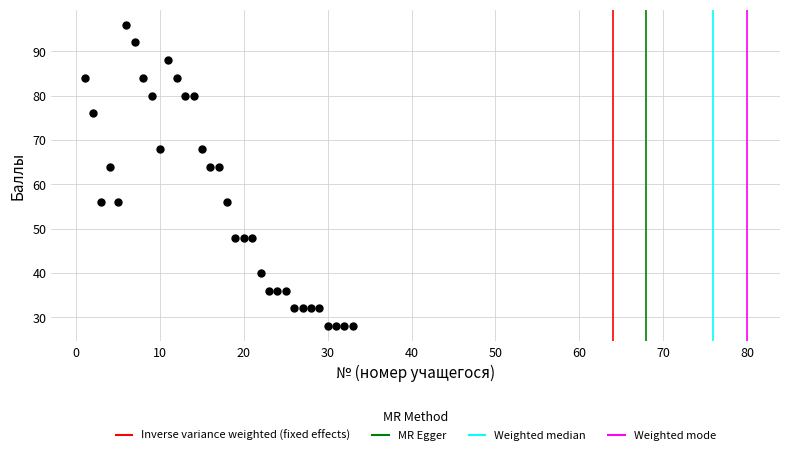

What is the range of X values (max minus min)?

32